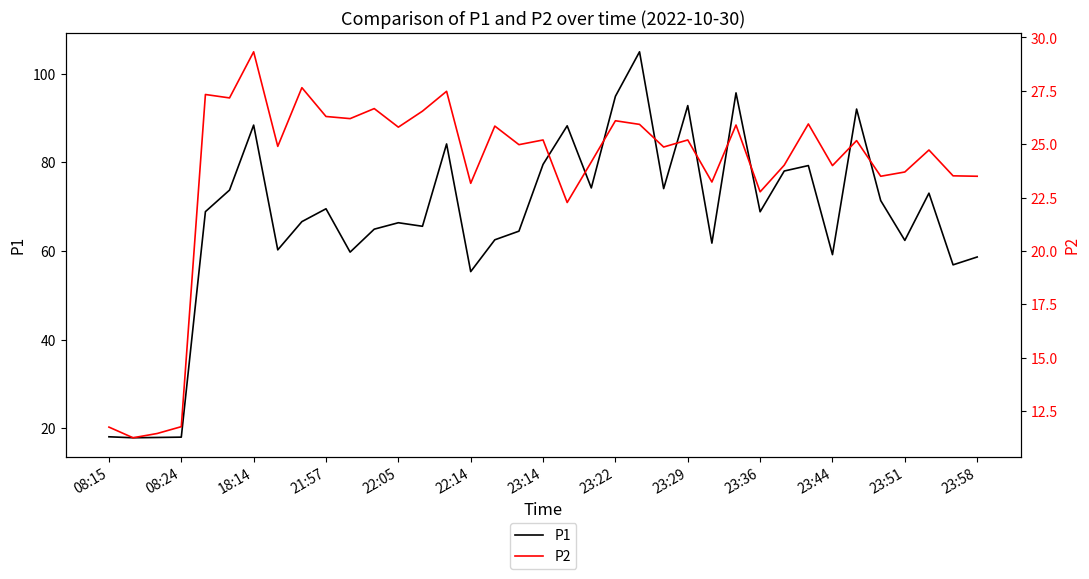

True or false: P1 and P2 cross at least once.

False